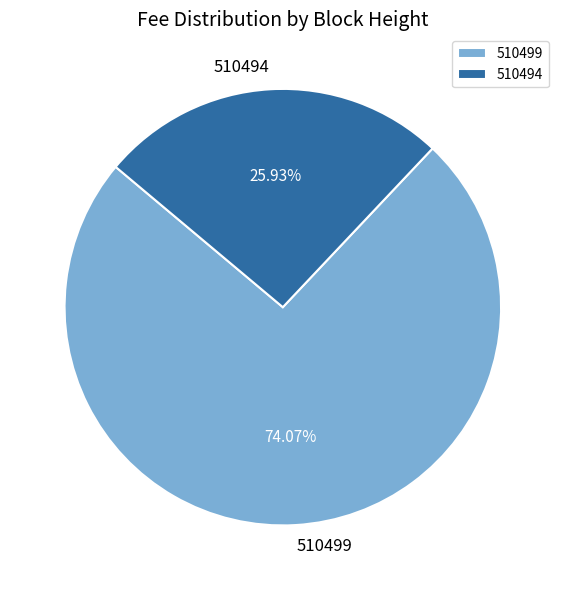

To the nearest percent, what is the difference between the 510494 and 510499 slice percentages?

48%